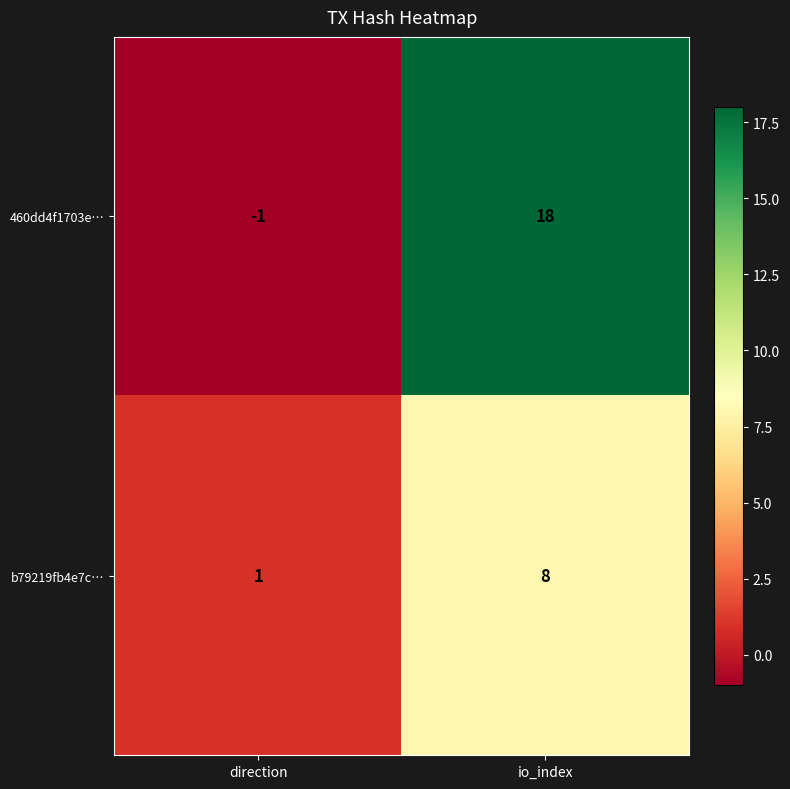

Reading left to right, list all the values displayed in this chart.

460dd4f1703e…: direction=-1	io_index=18
b79219fb4e7c…: direction=1	io_index=8